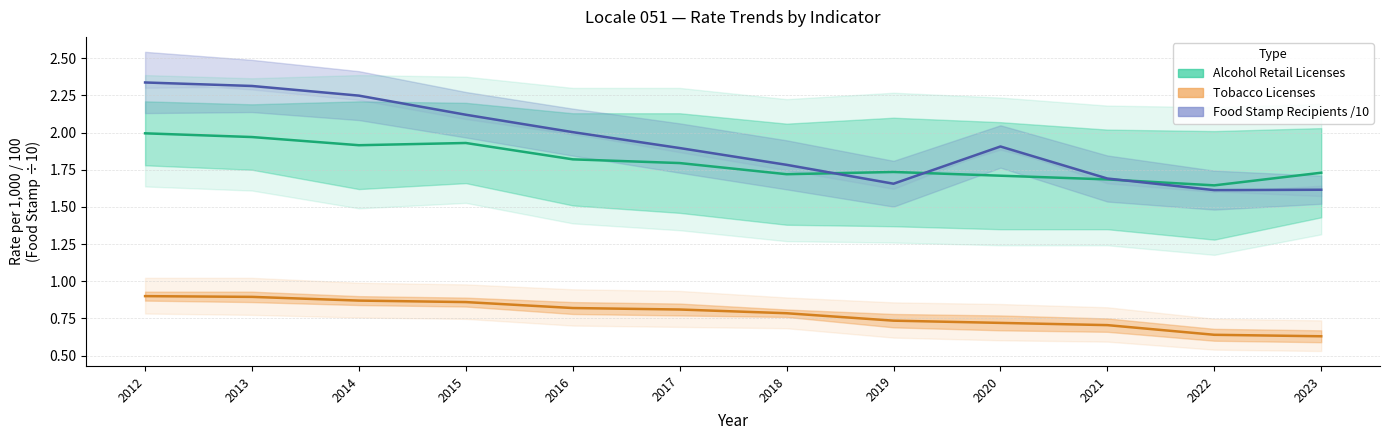

Which series changed the most between 2019 and 2021?

Alcohol Retail Licenses (mid)